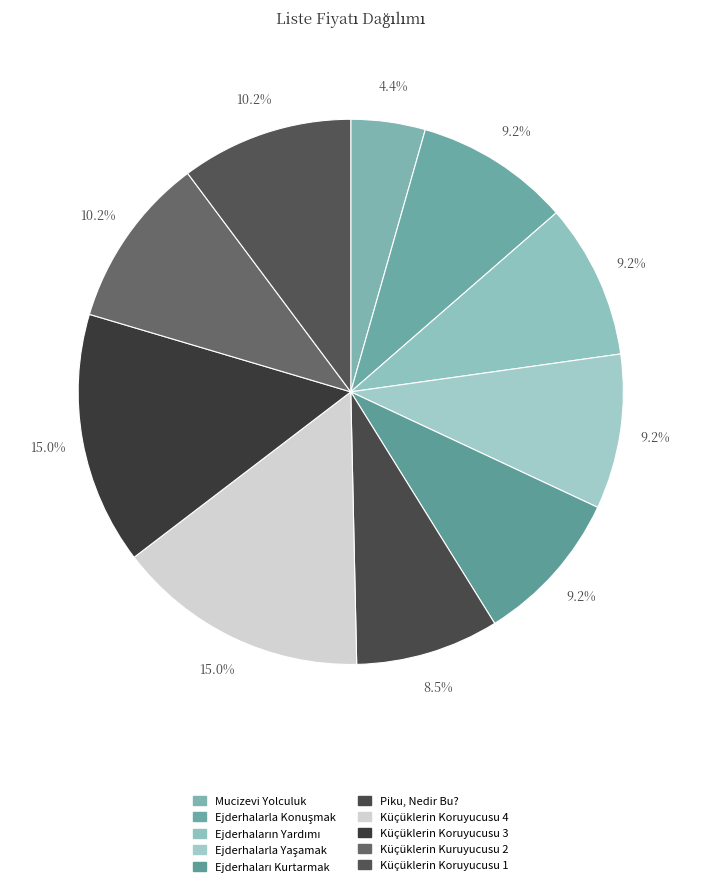

Between Ejderhalarla Yaşamak and Küçüklerin Koruyucusu 4, which is larger?

Küçüklerin Koruyucusu 4